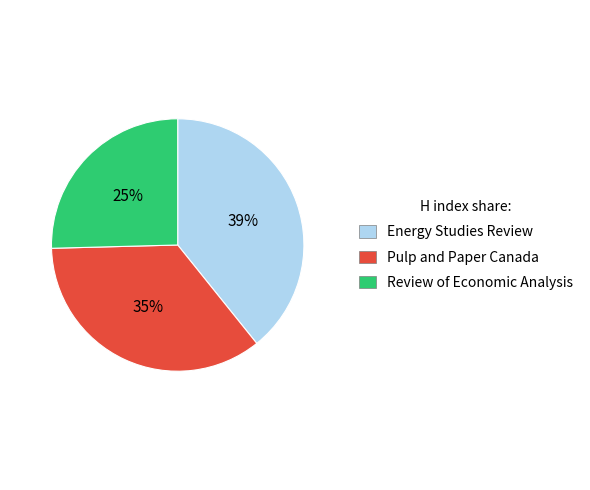

Rank the categories by value from highest to lowest.

Energy Studies Review, Pulp and Paper Canada, Review of Economic Analysis